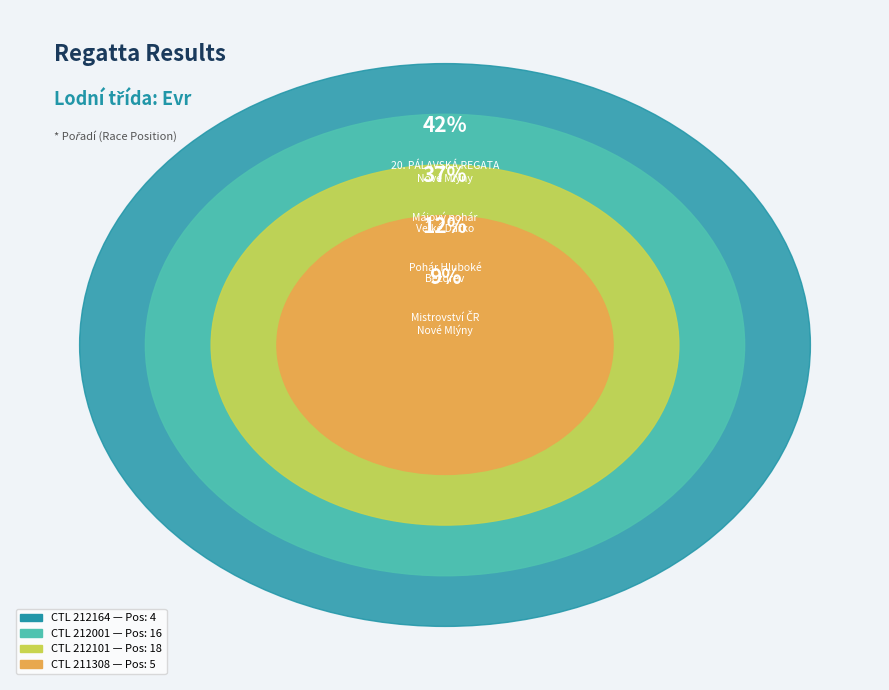

Combined, what portion of the pie is 212001 and 211308?

48.8%